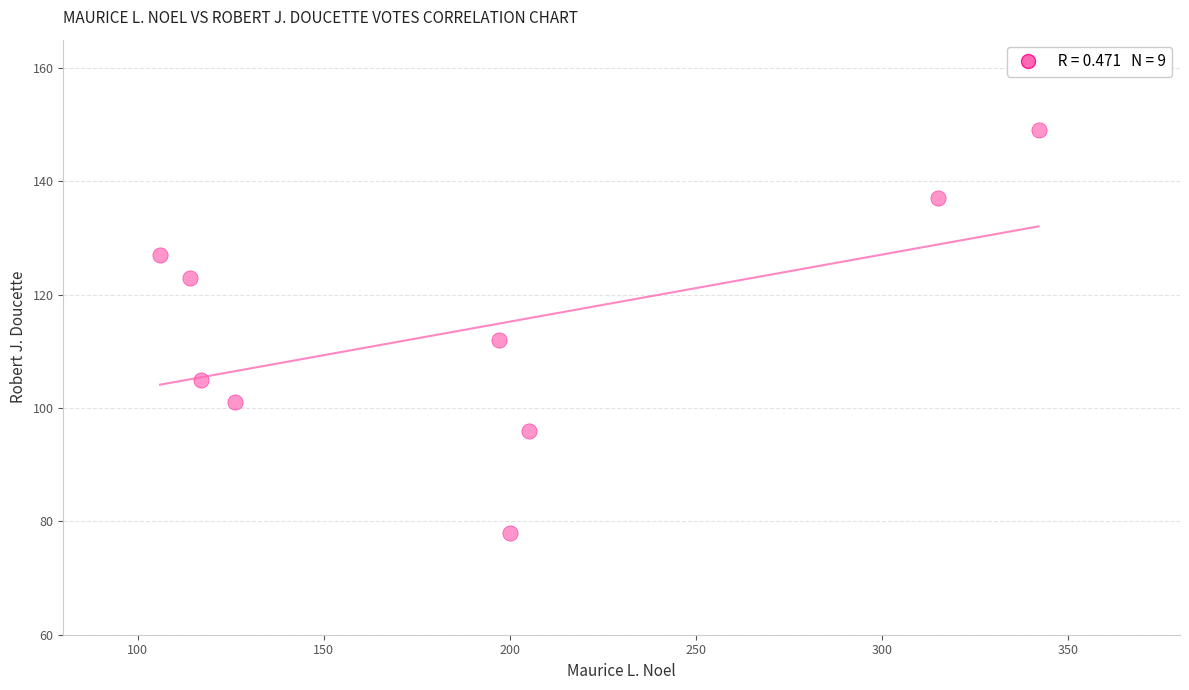

What is the average Y value?

114